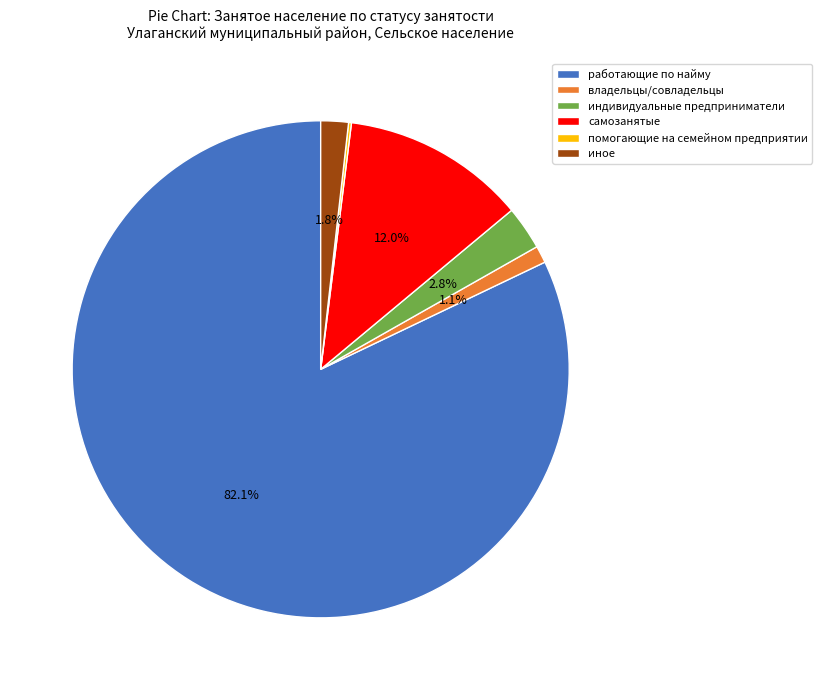

Is it true that работающие по найму is 82% of the pie?

True